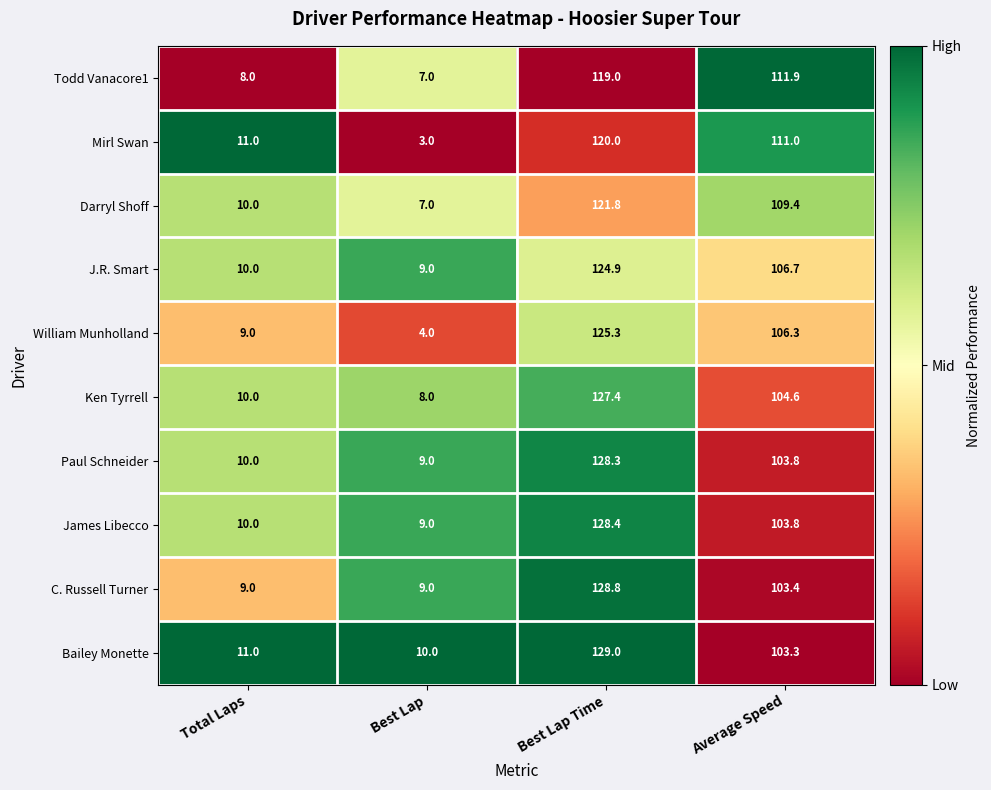

The C. Russell Turner series shows 181.1 at Average Speed. True or false?

False